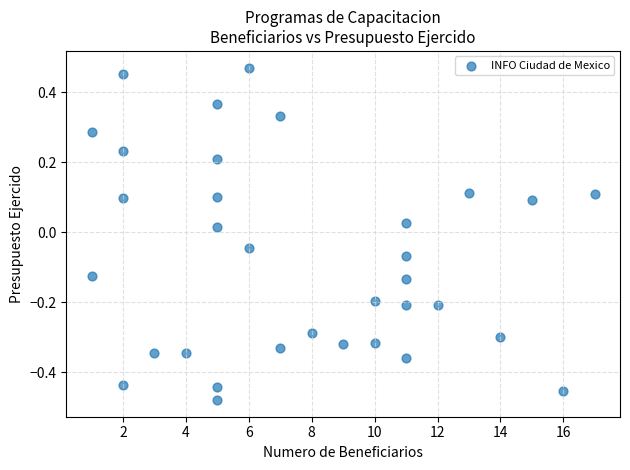

What is the range of X values (max minus min)?

16.0